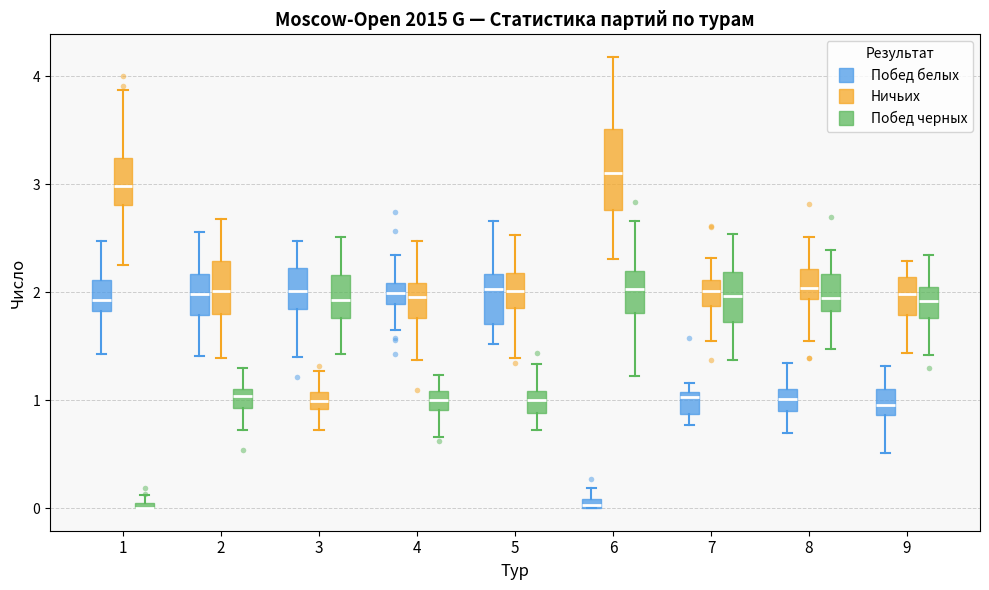

Where does the median line of the box for 2 (Побед черных) sit on the y-axis? The values are not printed on the chart, so give them approximately, as read against the axis.

1.0